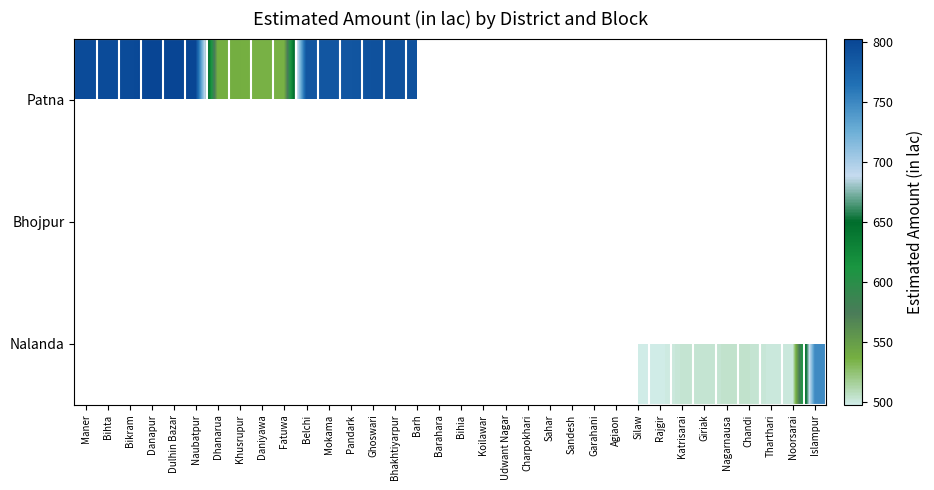

At Rajgir, list the series in order from smallest to largest.

Patna, Bhojpur, Nalanda